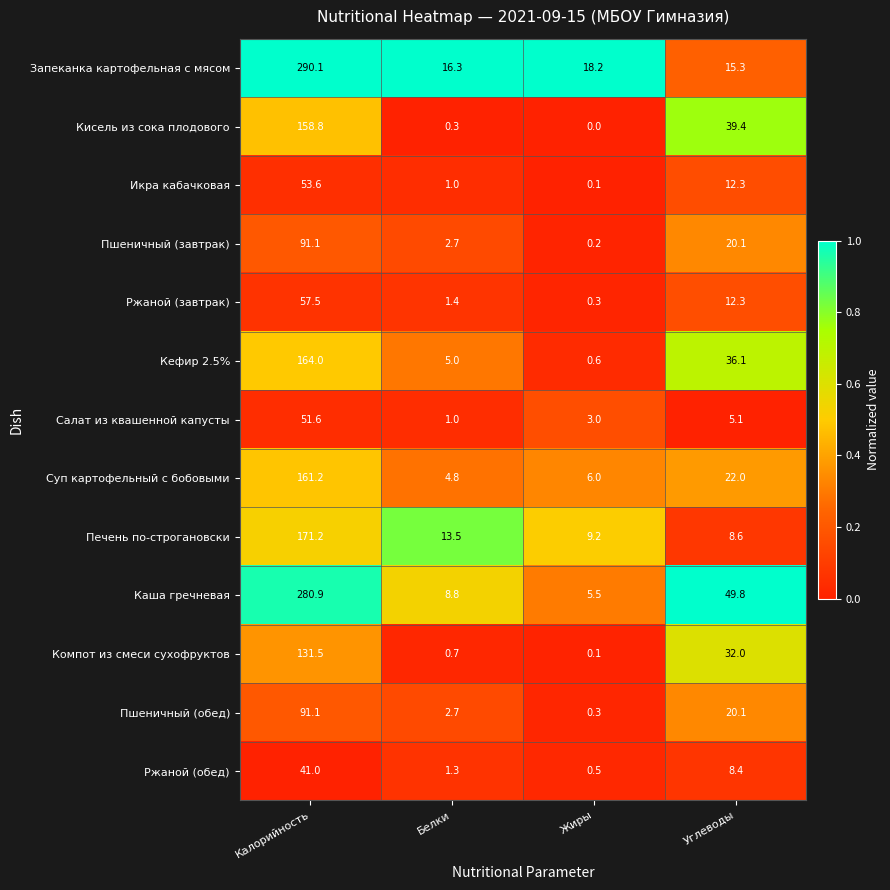

What is the average value of the Пшеничный (завтрак) series?

28.5